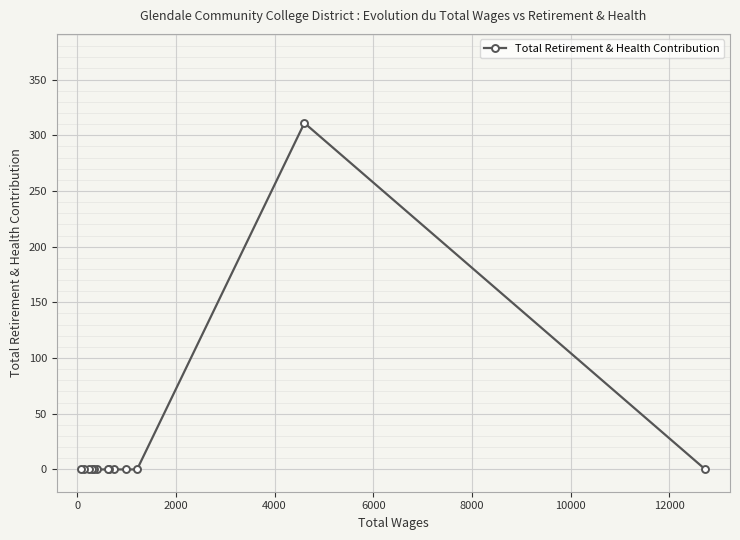

What is the difference between the maximum and minimum values?

311